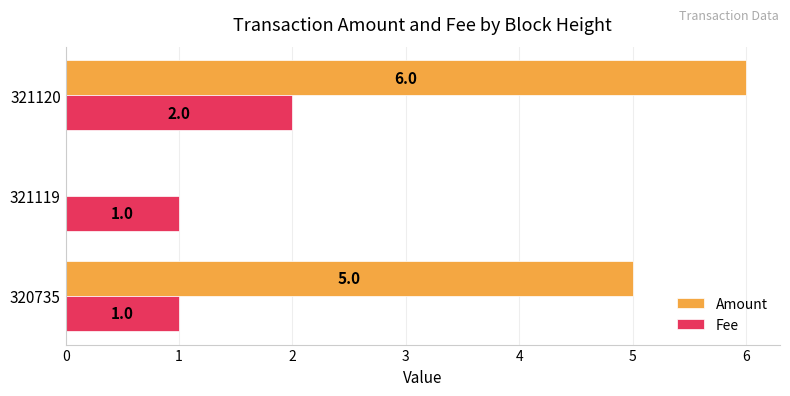

True or false: Fee has a value of 1 at 320735.

True